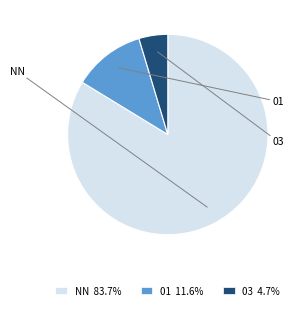

How many segments does this pie chart have?

3